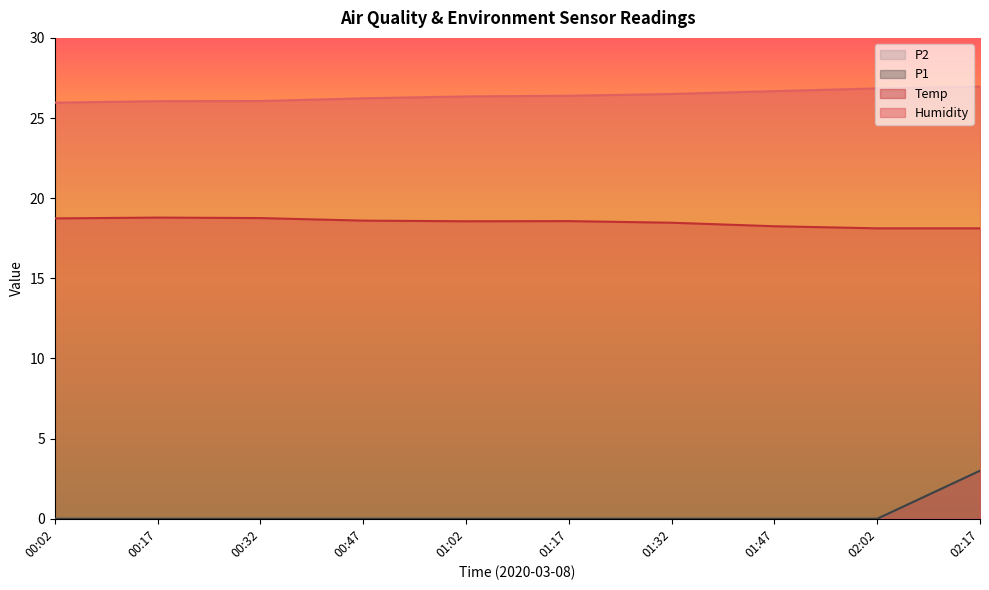

How many lines are shown in the chart?

4